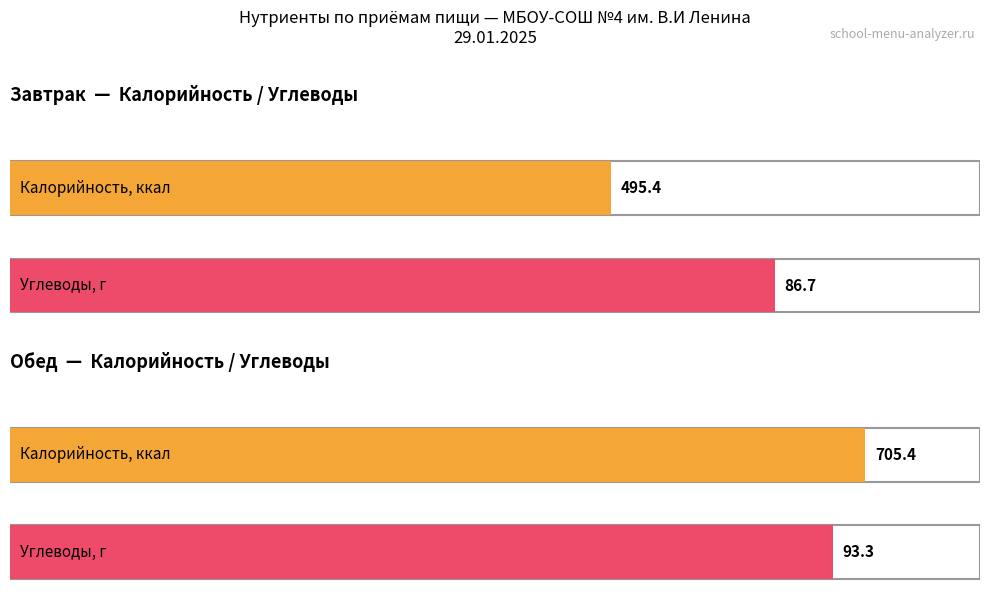

Which series has the largest range (max minus min)?

Калорийность